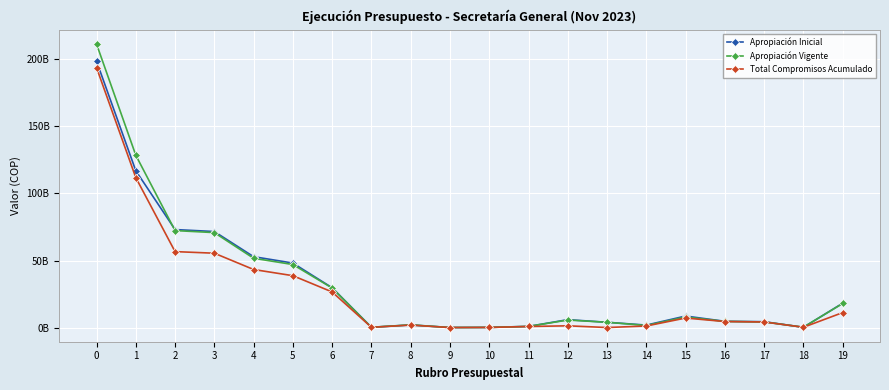

What are all the series names shown in the legend?

Apropiación Inicial, Apropiación Vigente, Total Compromisos Acumulado